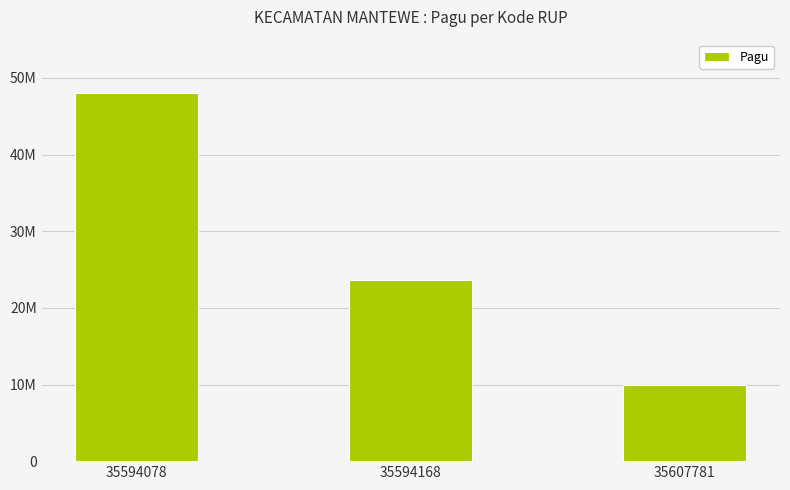

Count the values in the range 9900000 to 48000000.

3